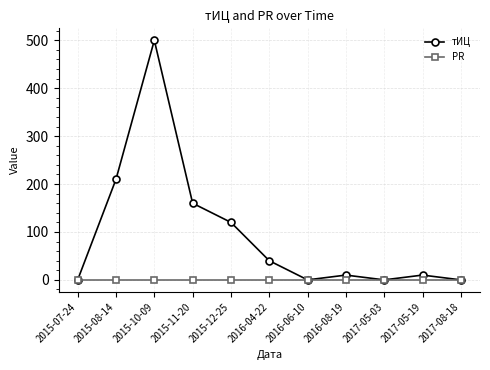

List the series in order of their overall mean, lowest first.

PR, тИЦ